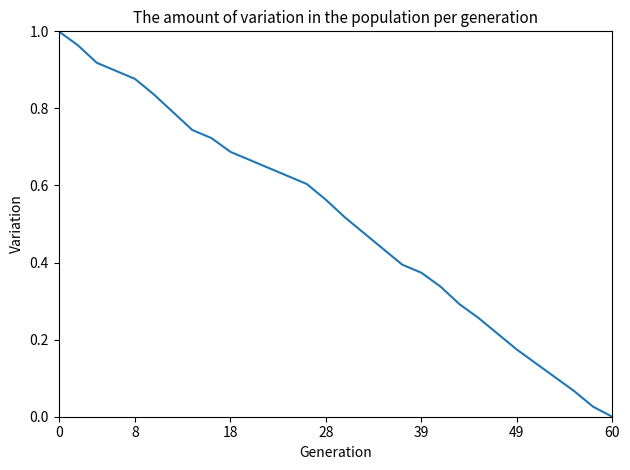

True or false: there are more than 1 points higher than both neighbors.

False